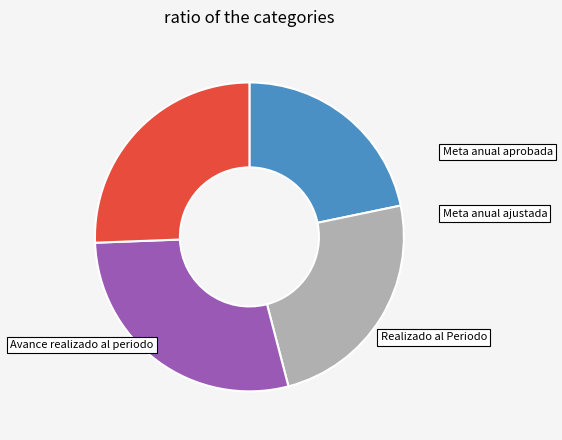

Does any single category account for the majority?

No